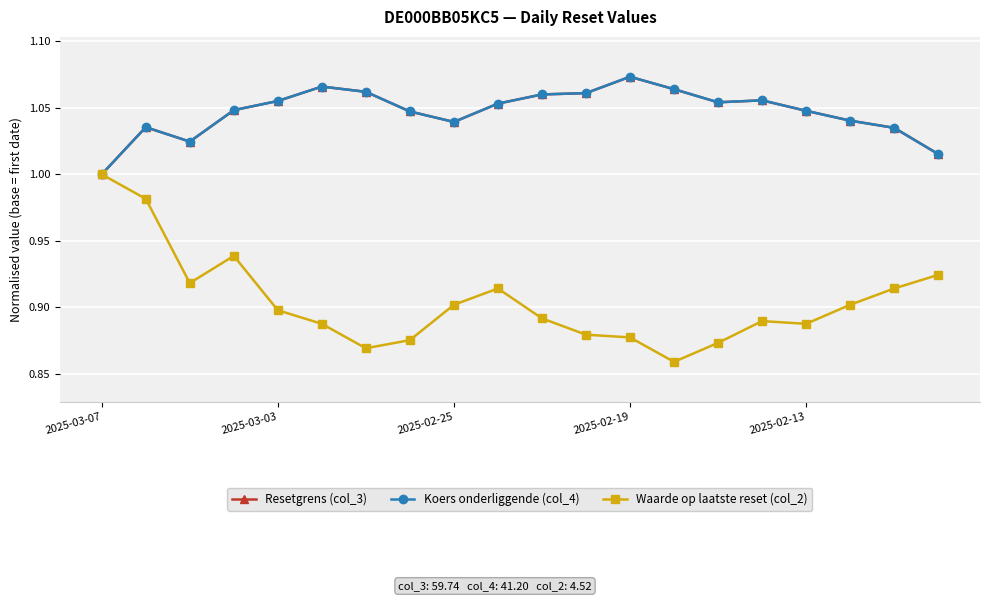

How many lines are shown in the chart?

3